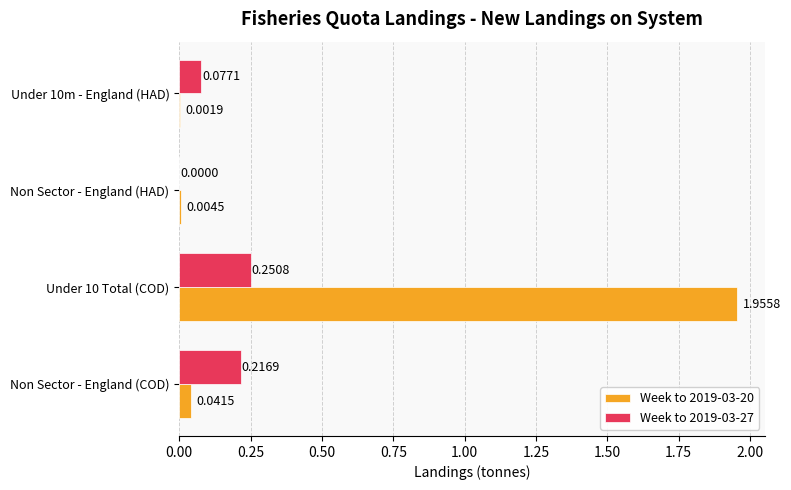

What are all the series names shown in the legend?

Week to 2019-03-20, Week to 2019-03-27